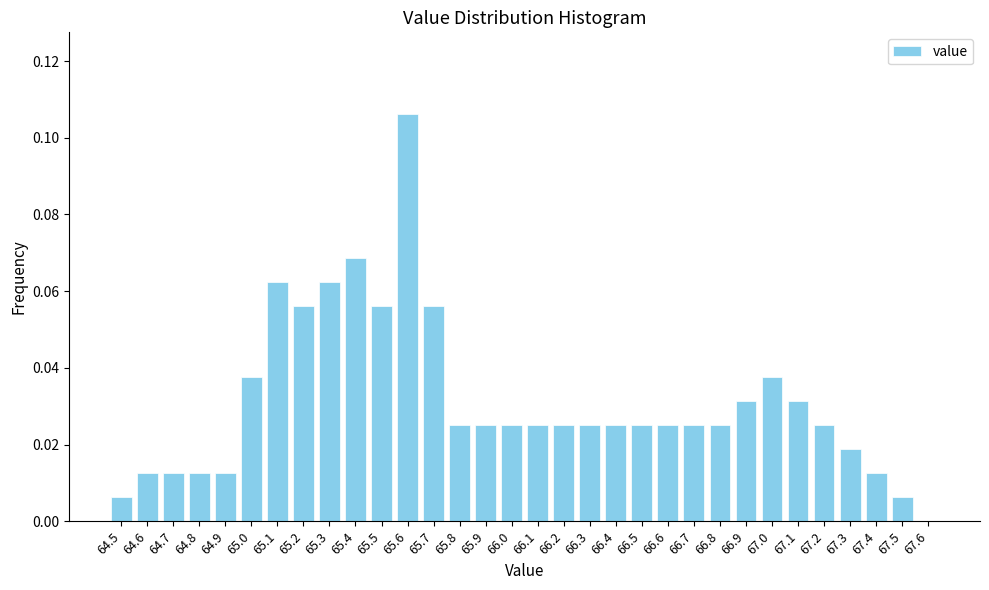

Over which range of the x-axis is the bar tallest?

65.55 to 65.65